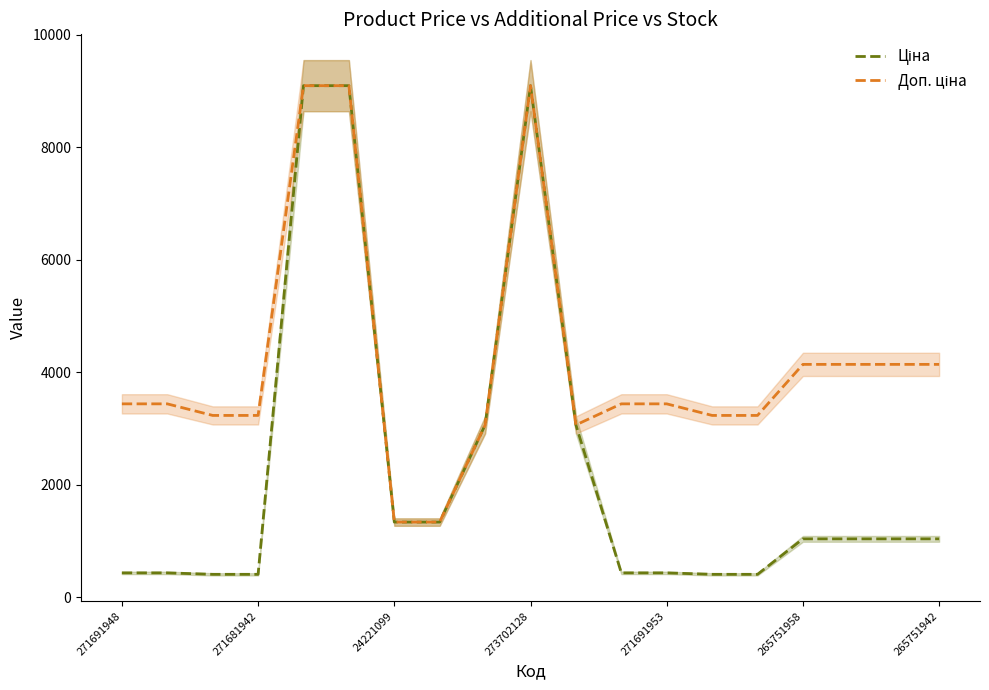

How many values in the Ціна series exceed 1034?

11